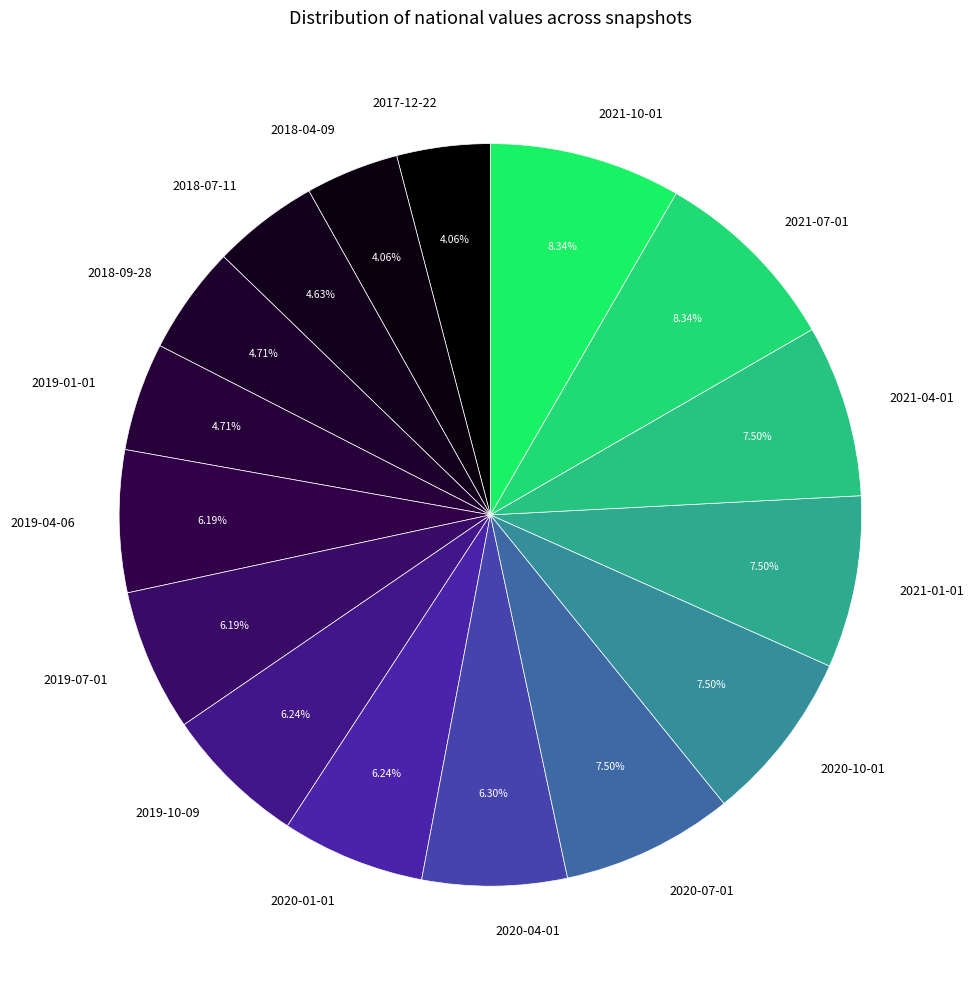

Does 2018-04-09 account for over 50% of the chart?

No